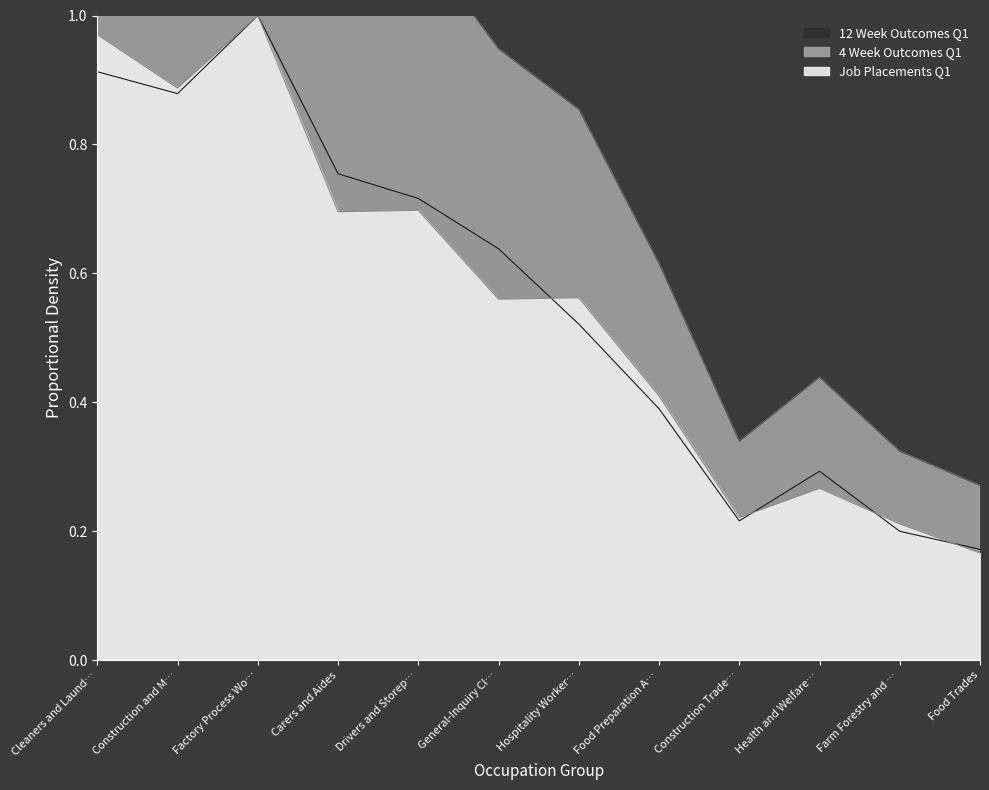

True or false: 4 Week Outcomes Q1 has more than 2 interior local peaks.

False